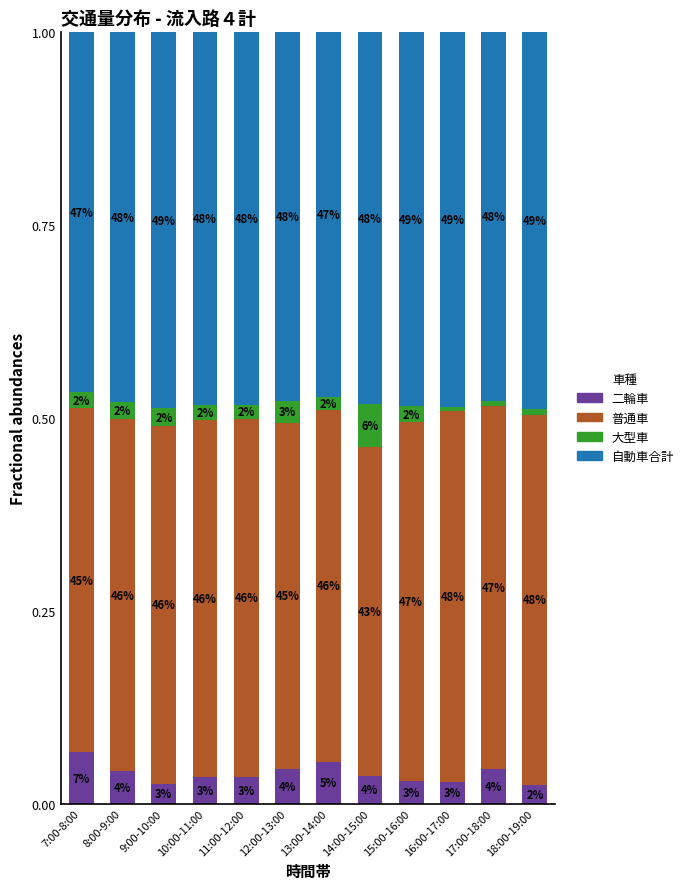

What is the sum of the 普通車 values at 7:00-8:00 and 9:00-10:00?

0.9